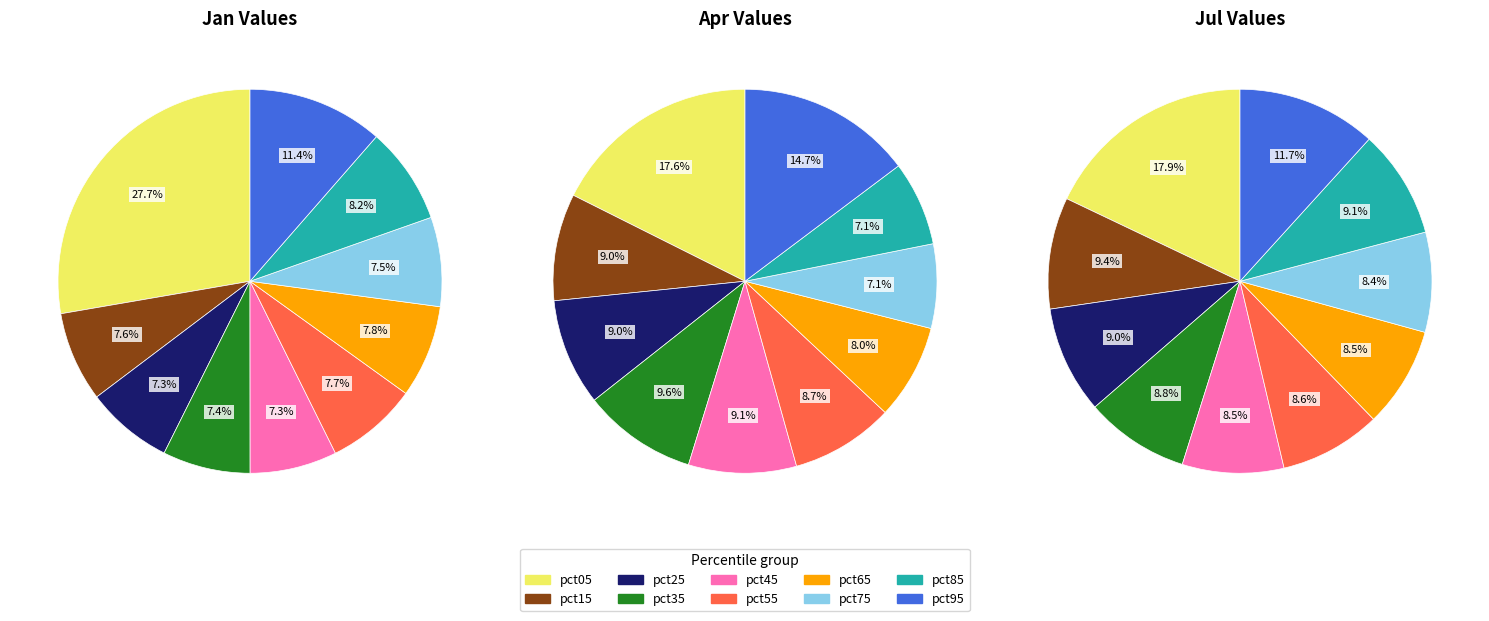

Which series has the largest range (max minus min)?

Jan